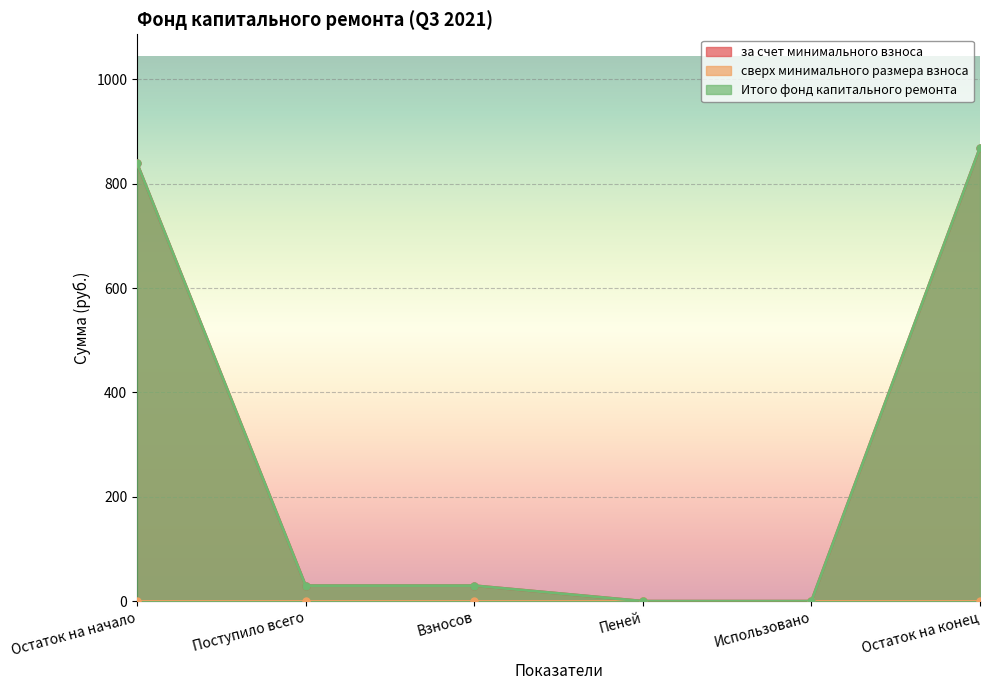

How many values in за счет минимального взноса are above zero?

4